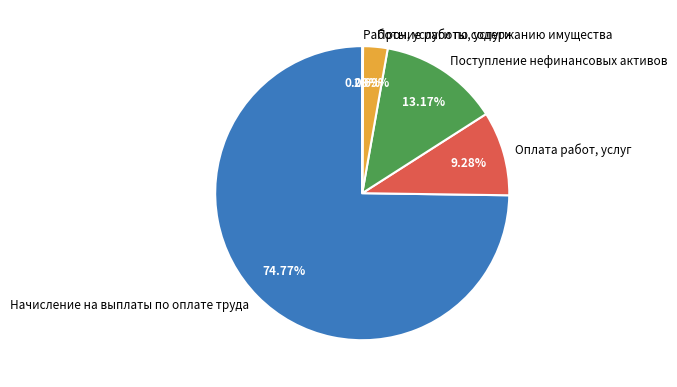

Which slice is the largest?

Начисление на выплаты по оплате труда